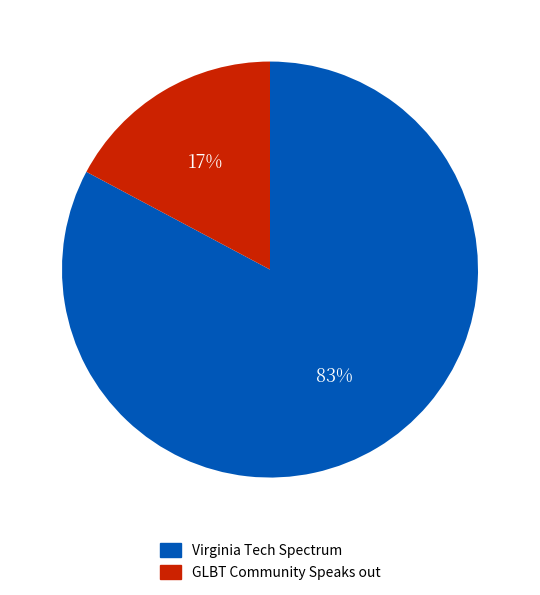

Is the sum of GLBT Community Speaks out and Virginia Tech Spectrum greater than half?

Yes